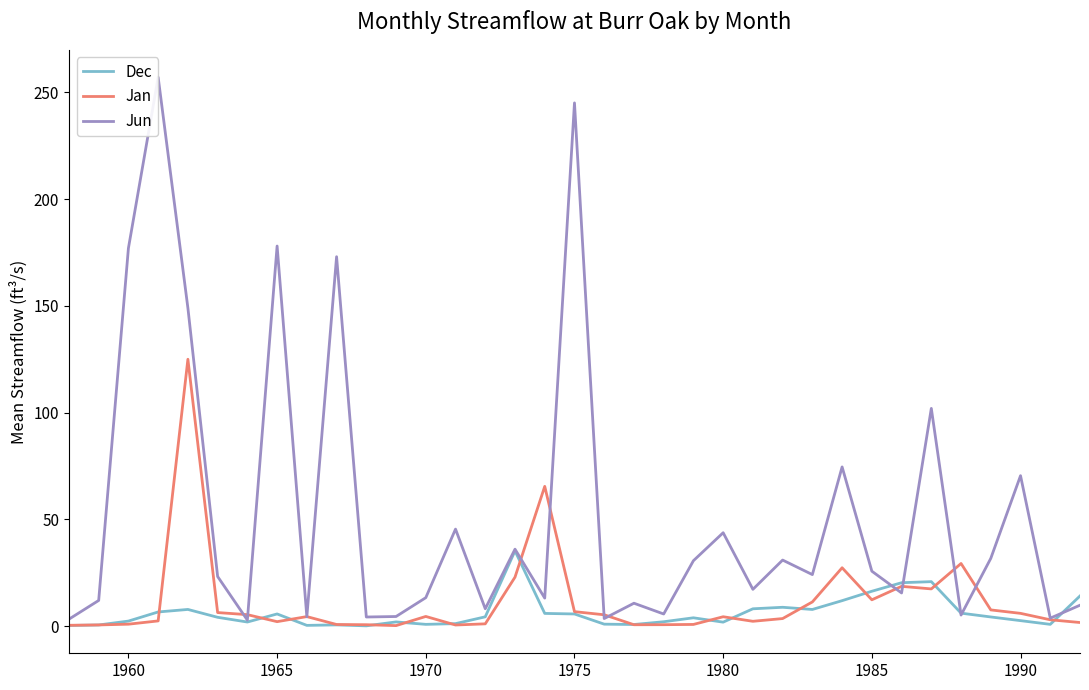

In Jun, how many points are lower than both neighbors (excluding endpoints)?

12